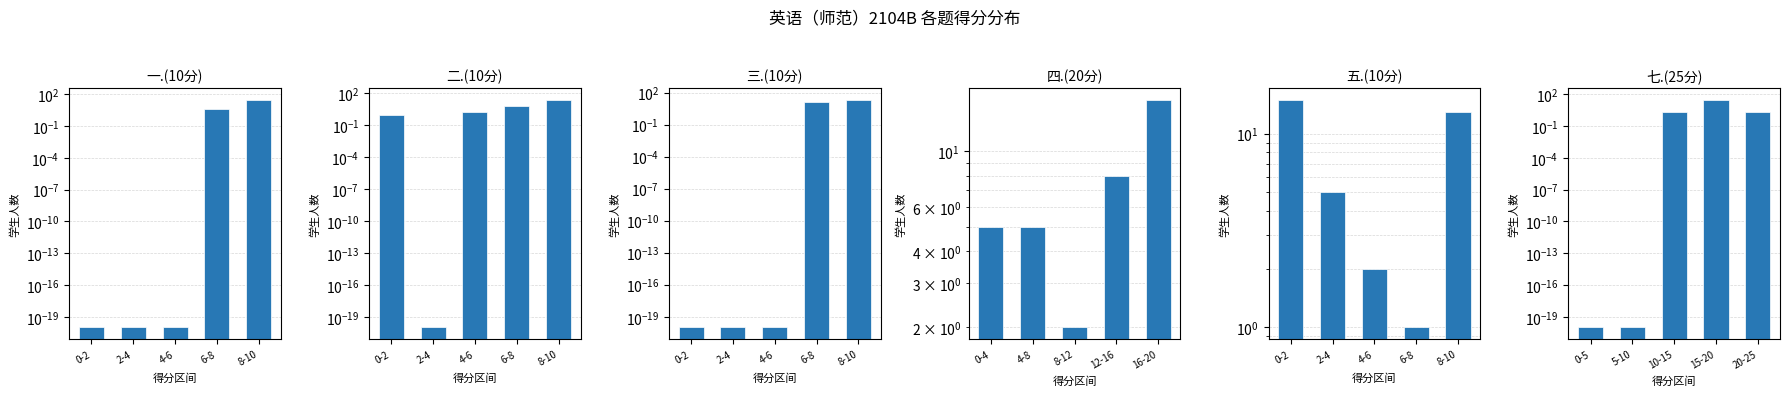

What position from the left is 4-6?

3